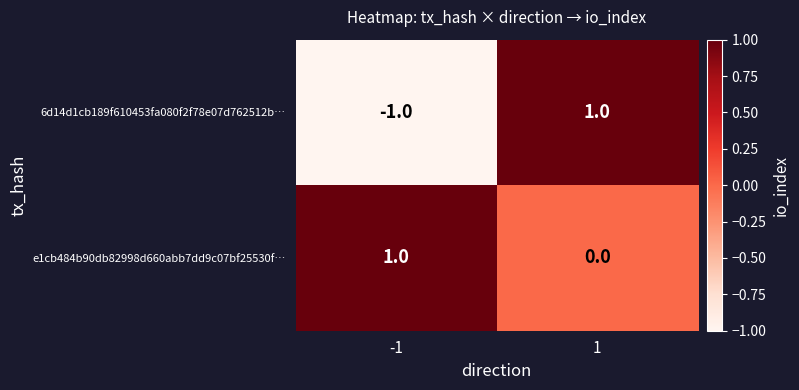

Reading left to right, extract all data points from this chart.

6d14d1cb189f610453fa080f2f78e07d762512b…: -1	1
e1cb484b90db82998d660abb7dd9c07bf25530f…: 1	0